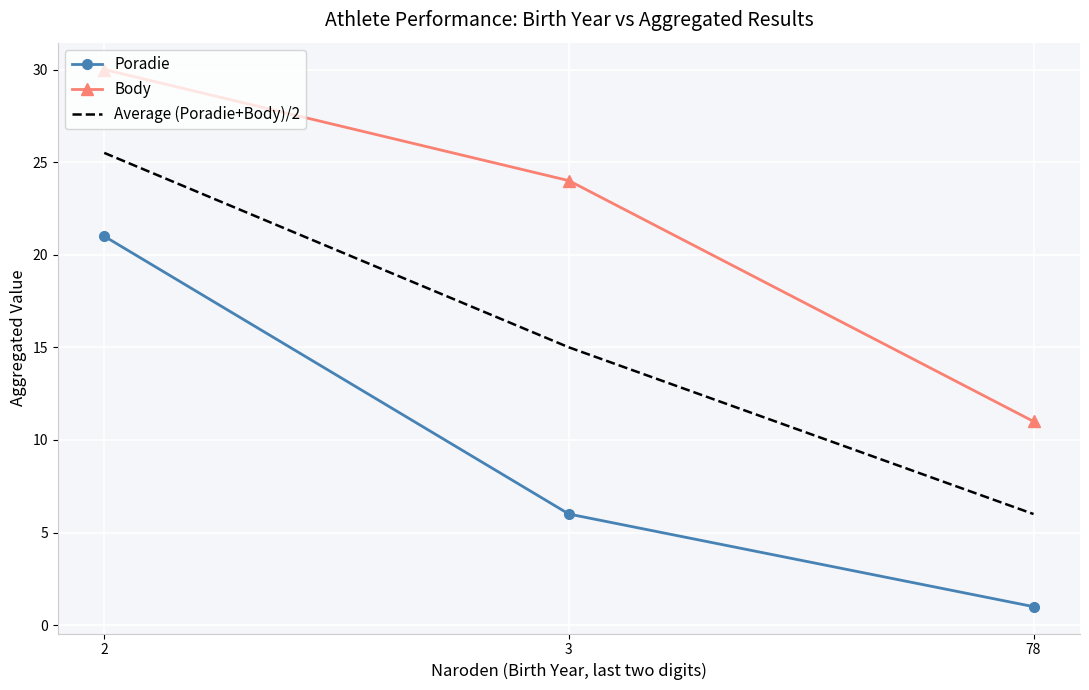

List the series in order of their peak value, highest first.

Body, Average (Poradie+Body)/2, Poradie